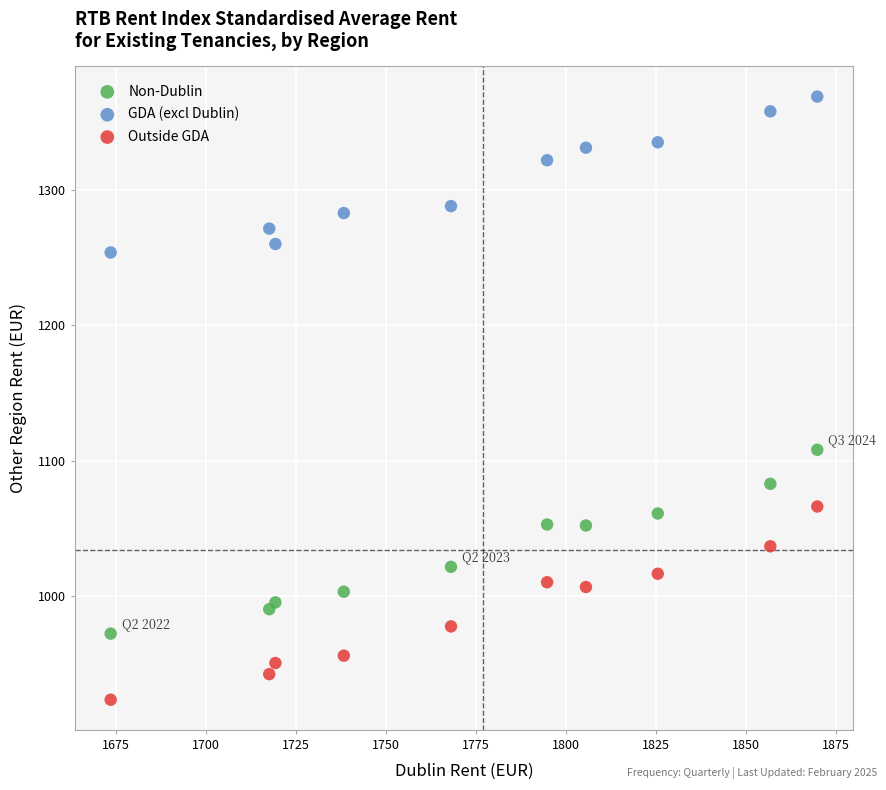

Across all series, what Y value is closest to 1146?

1108.0